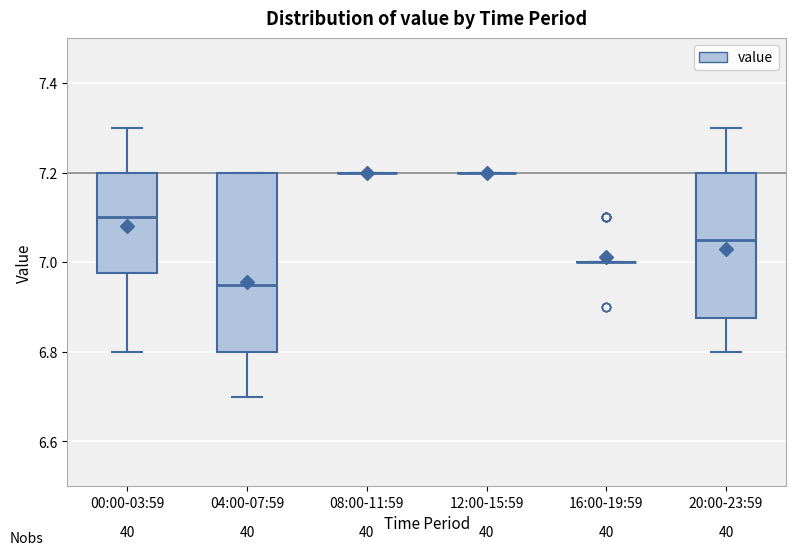

Comparing the boxes themselves (not the whiskers), which one is the tallest?

04:00-07:59